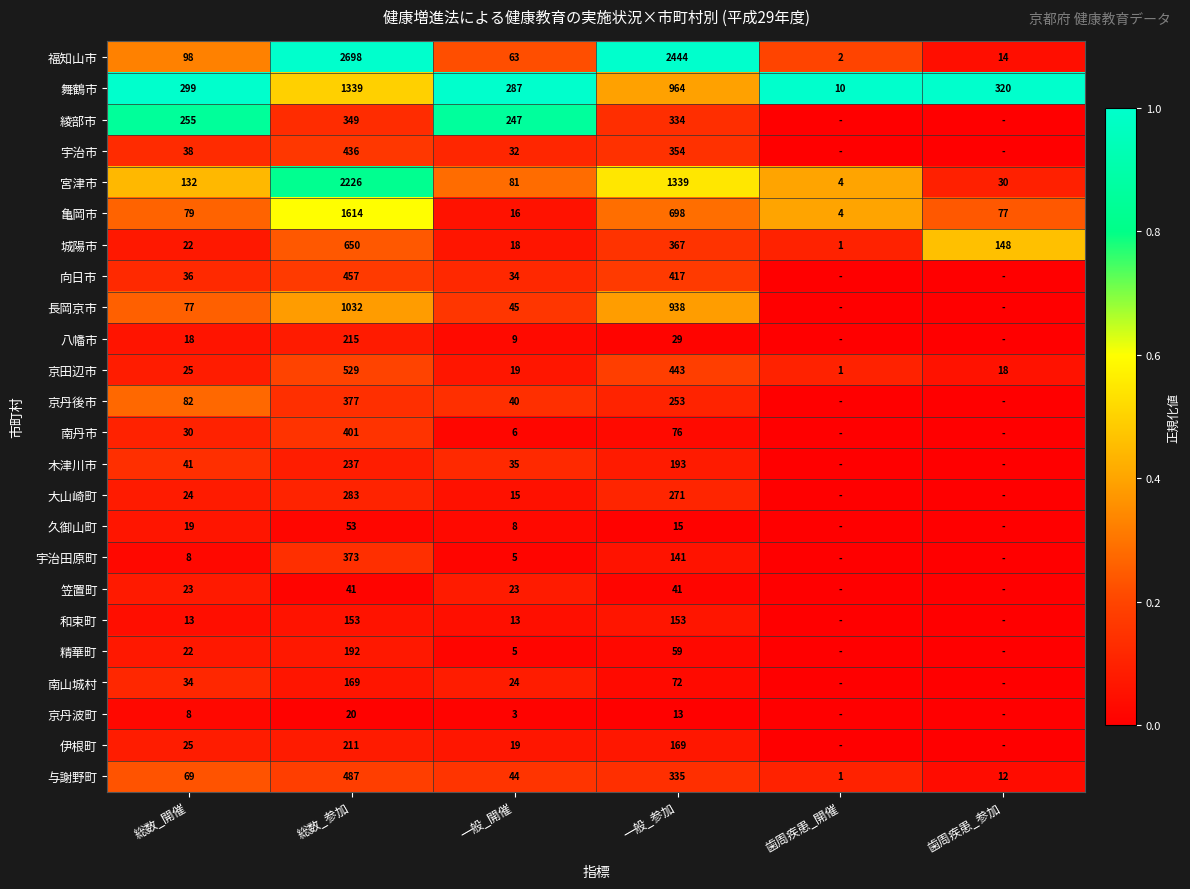

Which category has the lowest value in the 福知山市 series?

歯周疾患_開催